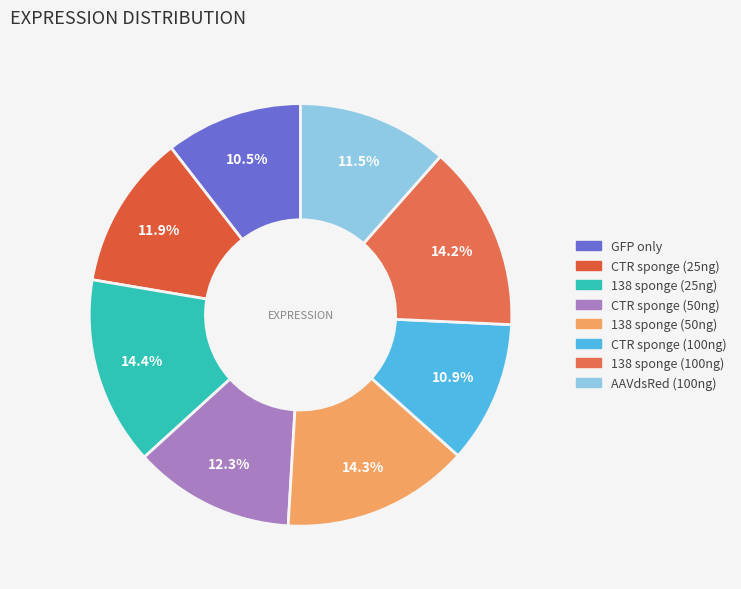

What is the total percentage of 138 sponge (100ng) and CTR sponge (25ng)?

26.1%